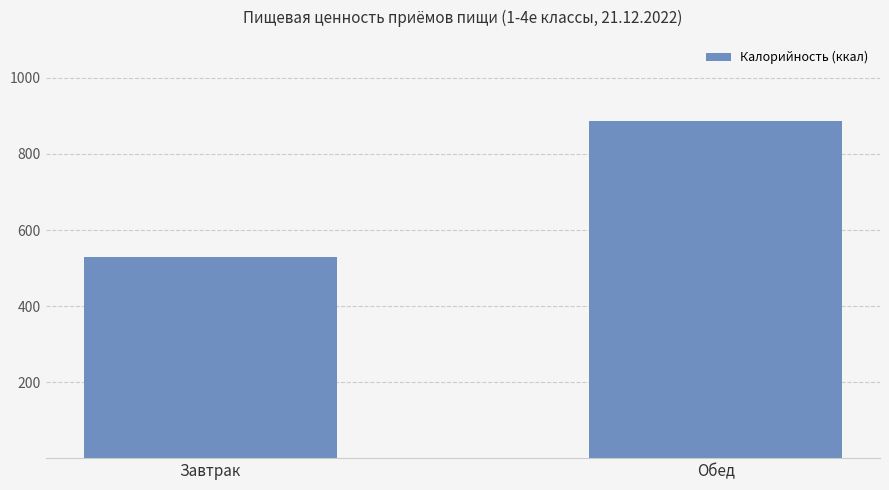

What is the smallest value displayed?

530